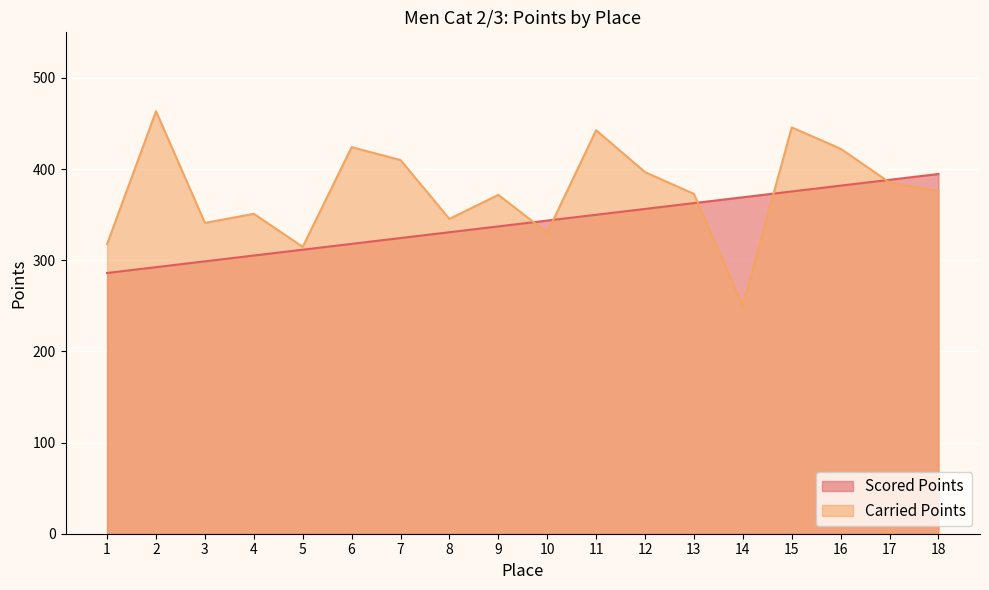

At which label does Scored Points reach its peak?

18